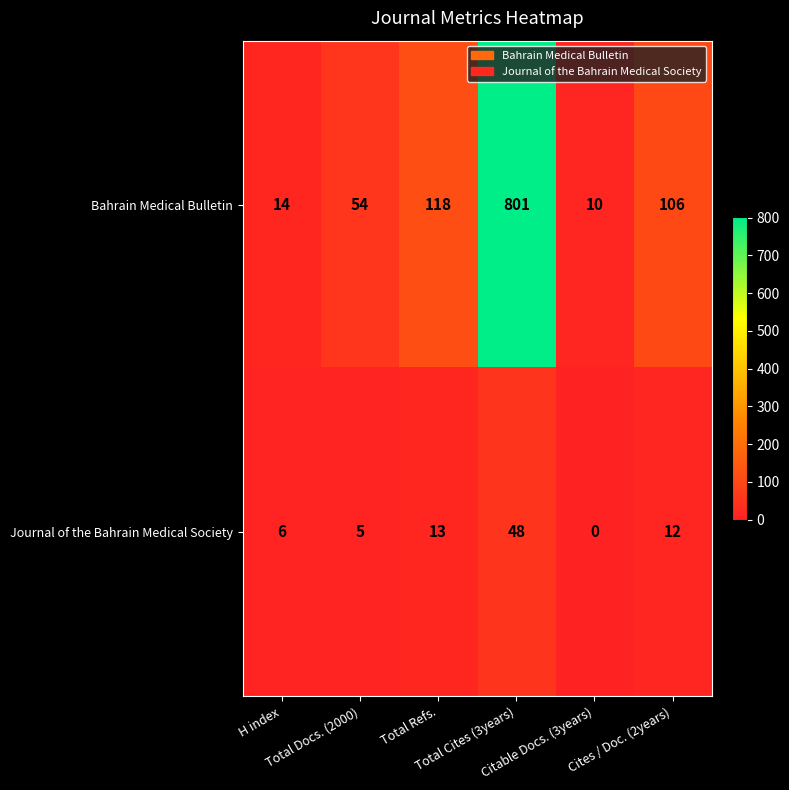

List the series in order of their overall mean, highest first.

Bahrain Medical Bulletin, Journal of the Bahrain Medical Society